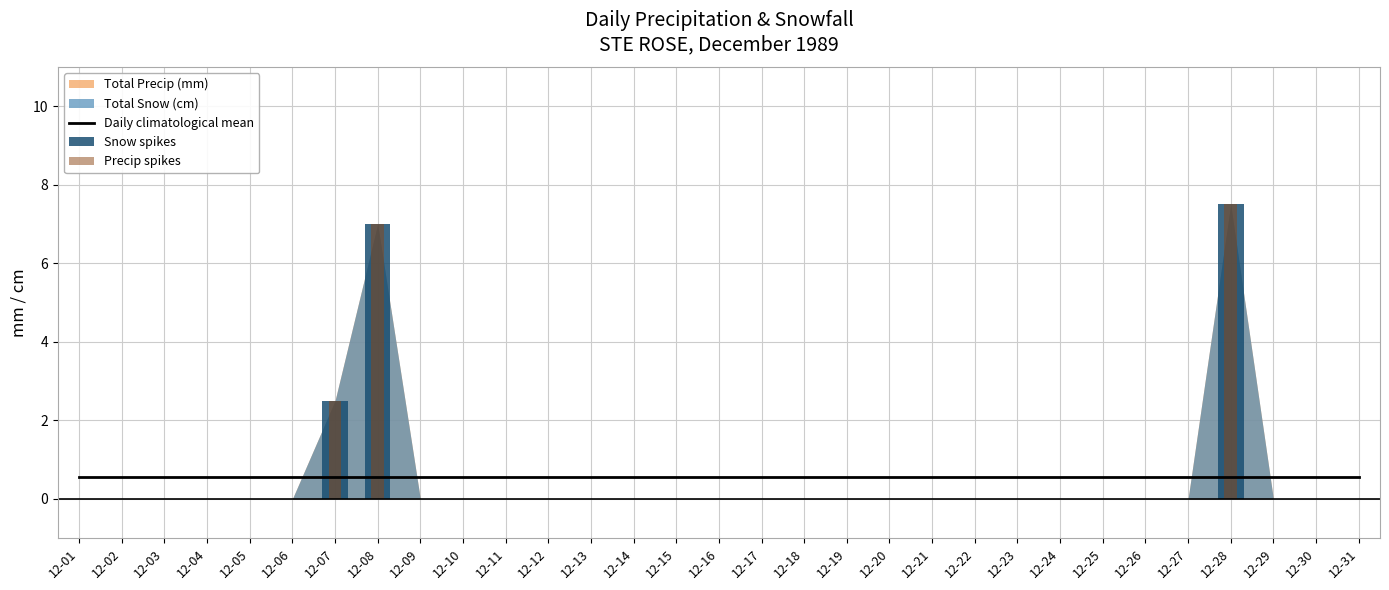

Are the bars grouped side by side (vs. stacked)?

Yes